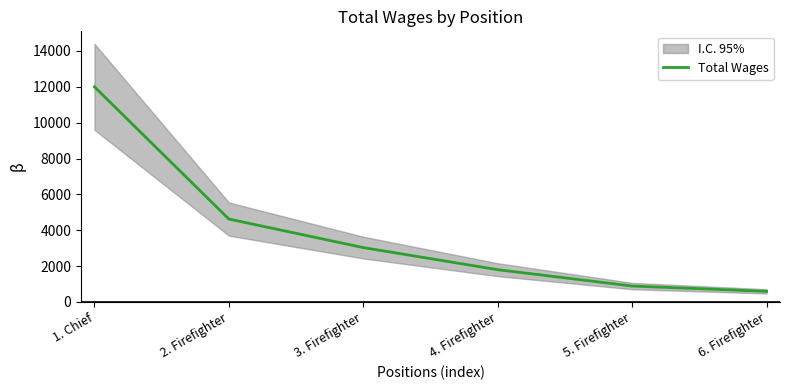

Does the chart display data point markers on the line(s)?

No